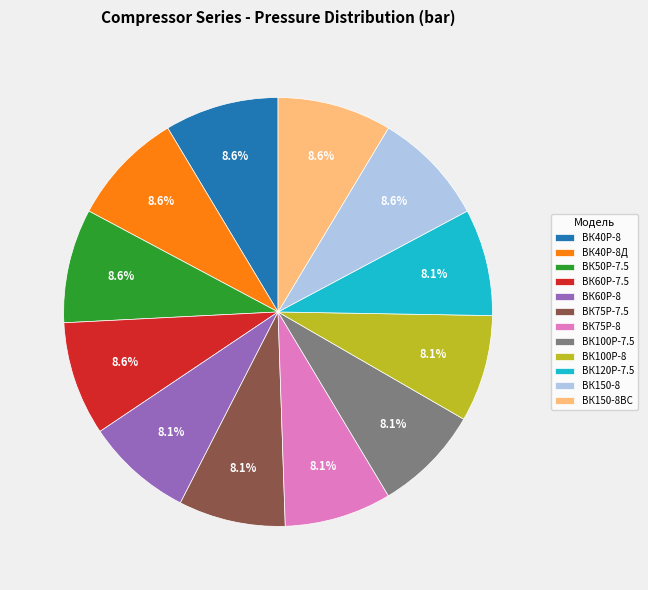

Is the sum of ВК50Р-7.5 and ВК150-8 greater than half?

No